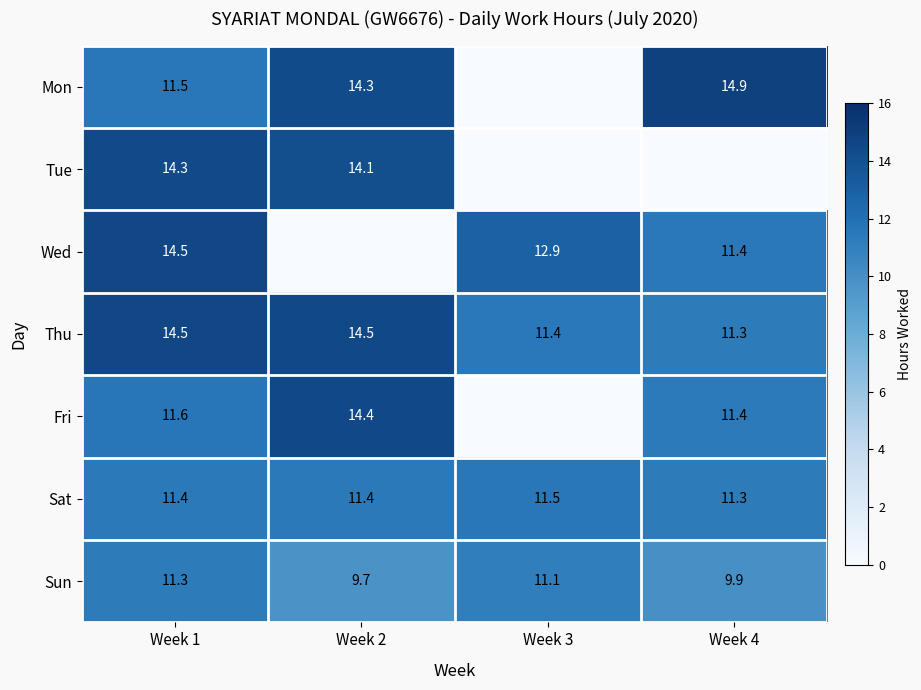

What is the difference between the maximum and minimum values in the Sun series?

1.6